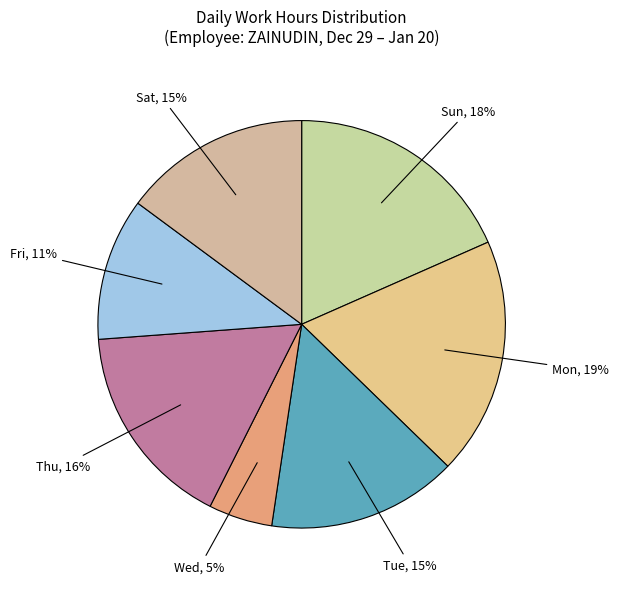

Is it true that Sun is 32% of the pie?

False